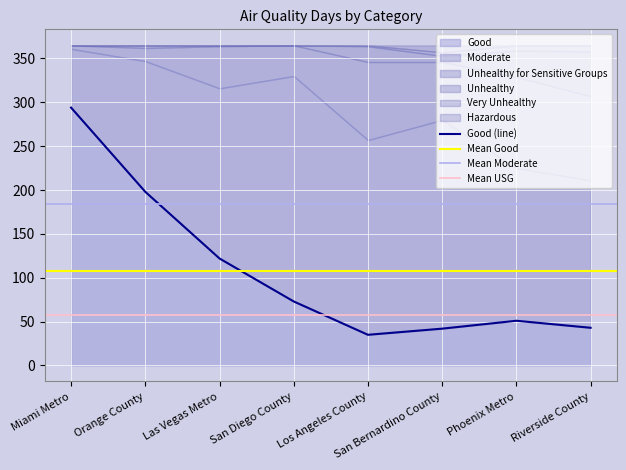

Between Phoenix Metro and San Bernardino County, which is larger?

Phoenix Metro